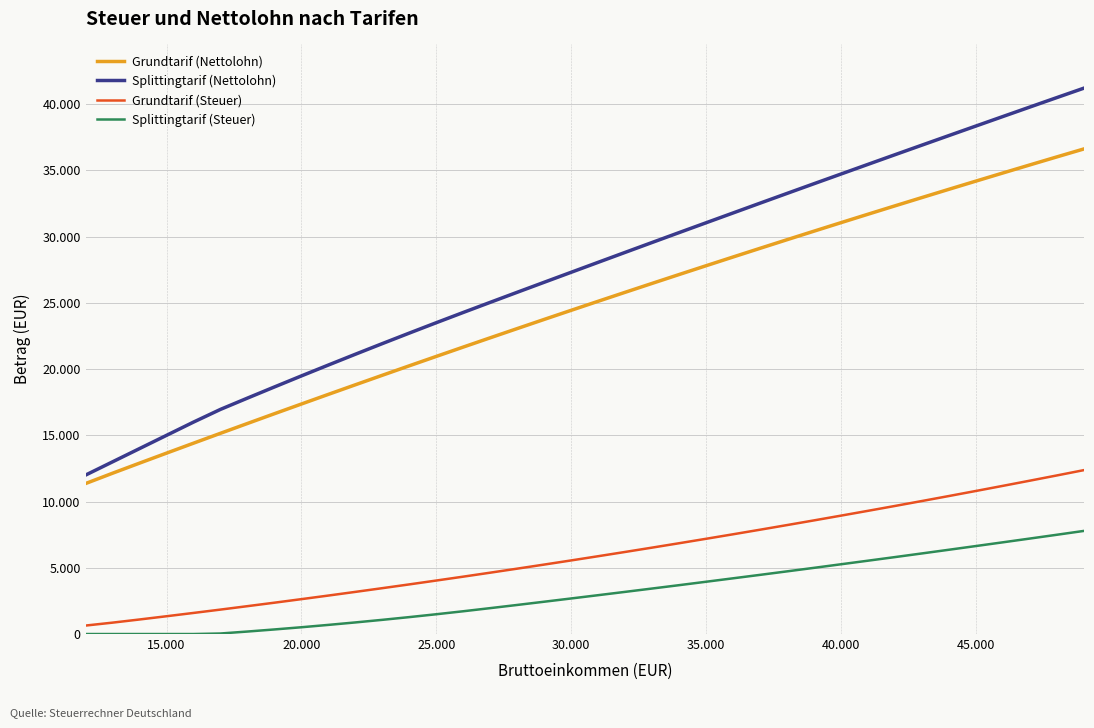

Does the chart have visible grid lines?

Yes